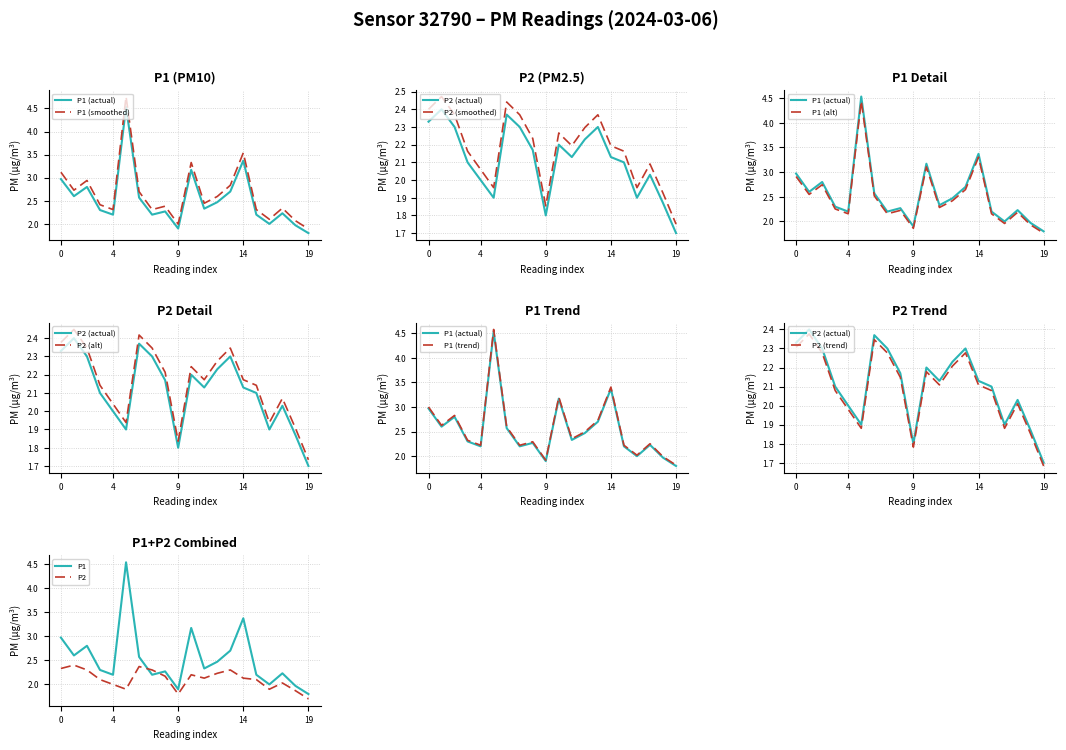

True or false: P2 and P1 cross at least once.

True